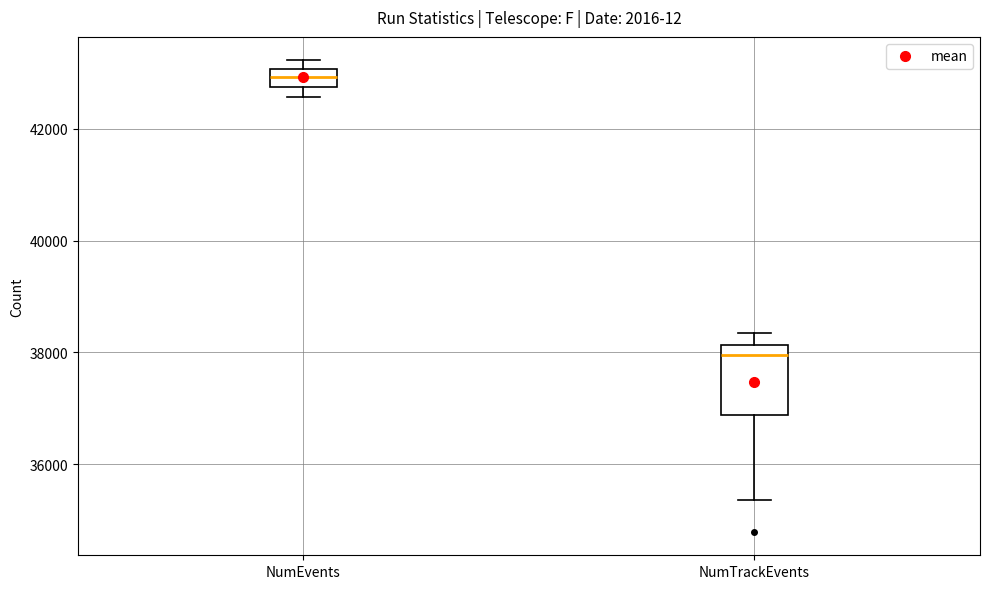

Where does the upper whisker of the box for NumTrackEvents end on the y-axis? The values are not printed on the chart, so give them approximately, as read against the axis.

38400